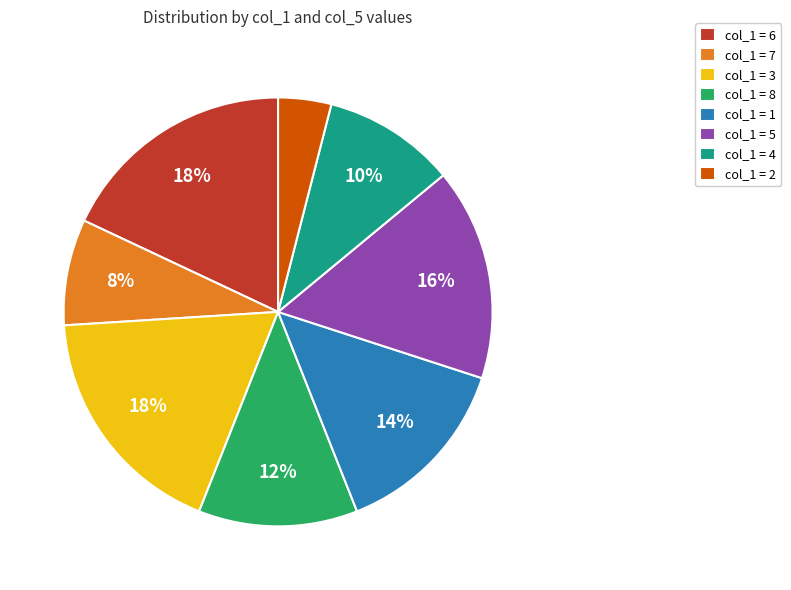

To the nearest percent, what is the difference between the largest and smallest slice percentages?

14%